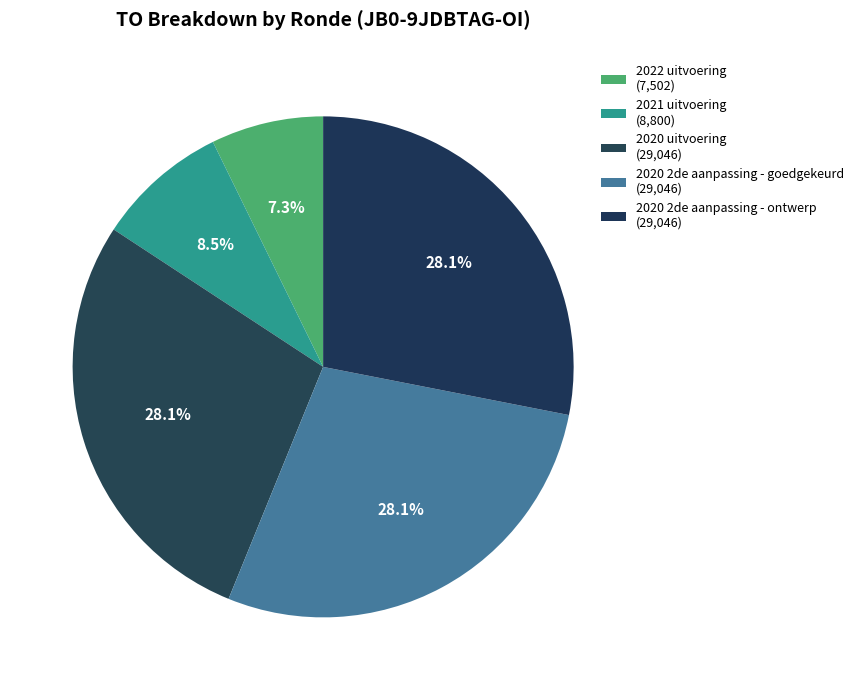

Count the number of slices in the pie.

5